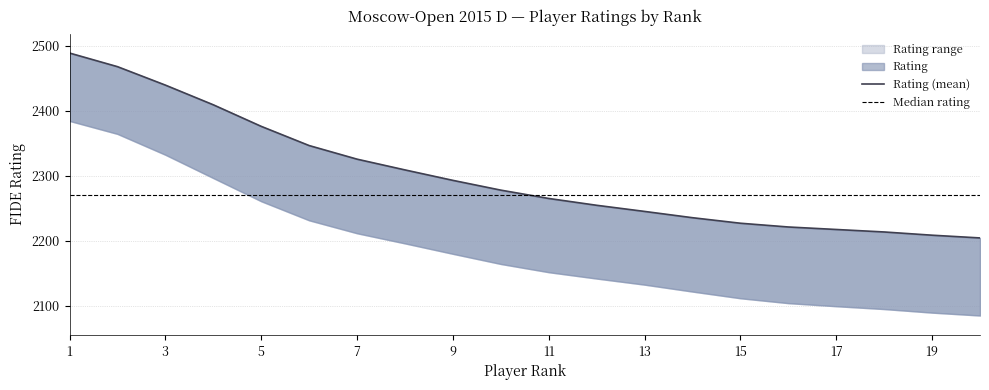

Count the number of data series in this chart.

3